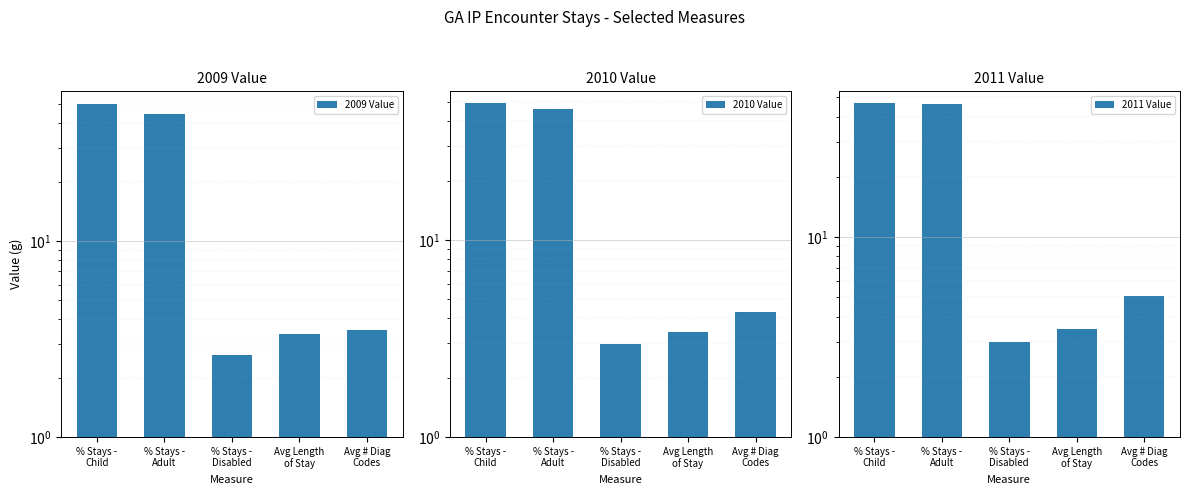

True or false: 2011 Value has a value of 5.1 at Avg # Diag
Codes.

True